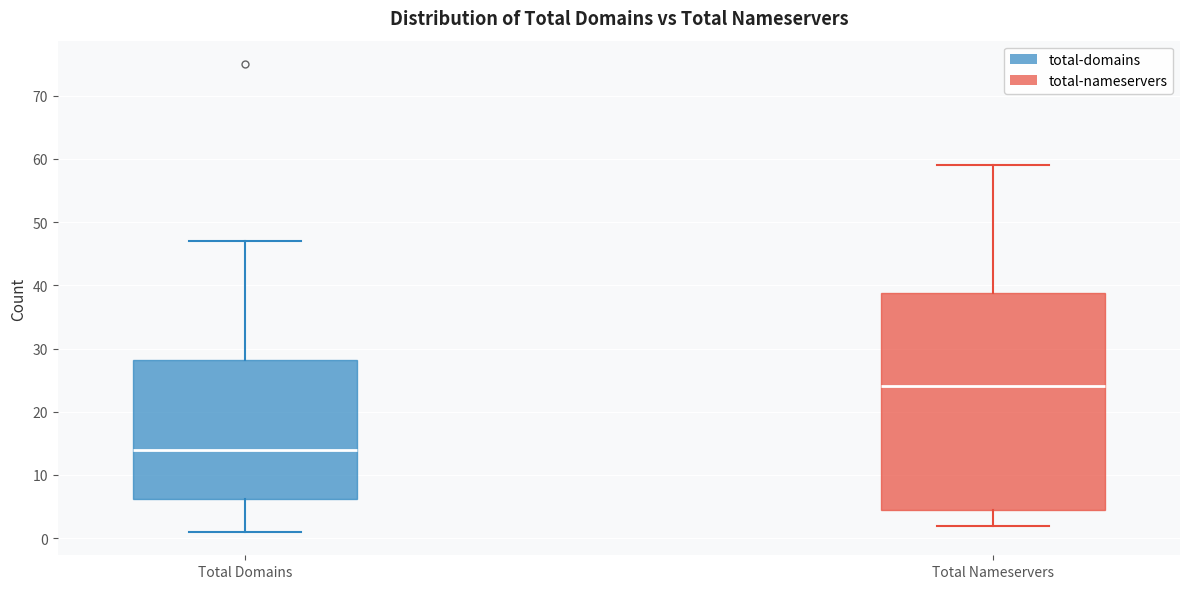

Which box's median line is the lowest?

Total Domains